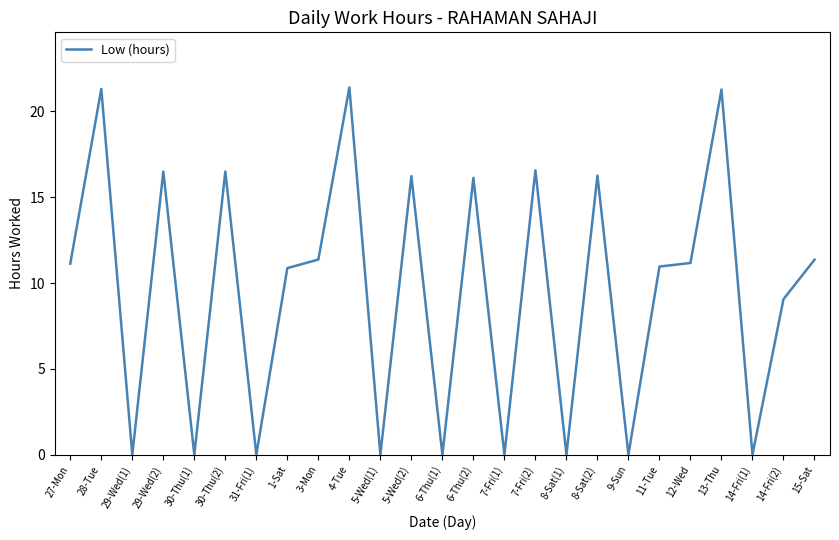

What is the sum of all values?

238.1